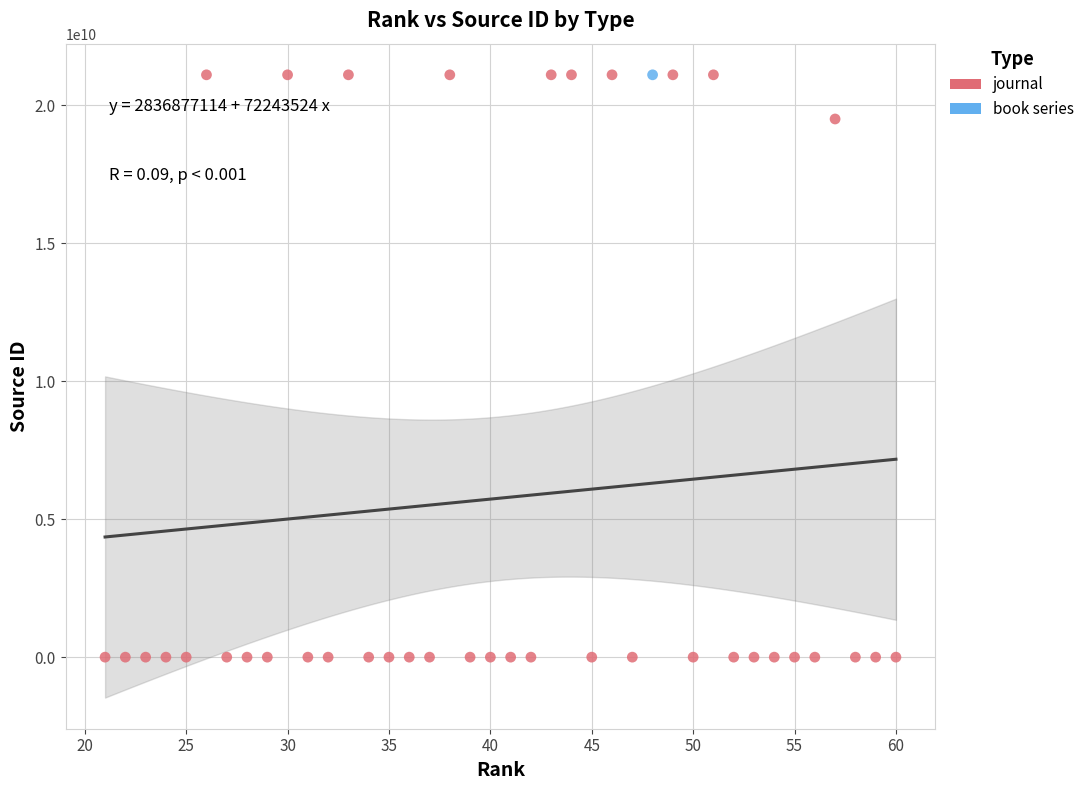

What are all the series names shown in the legend?

journal, book series